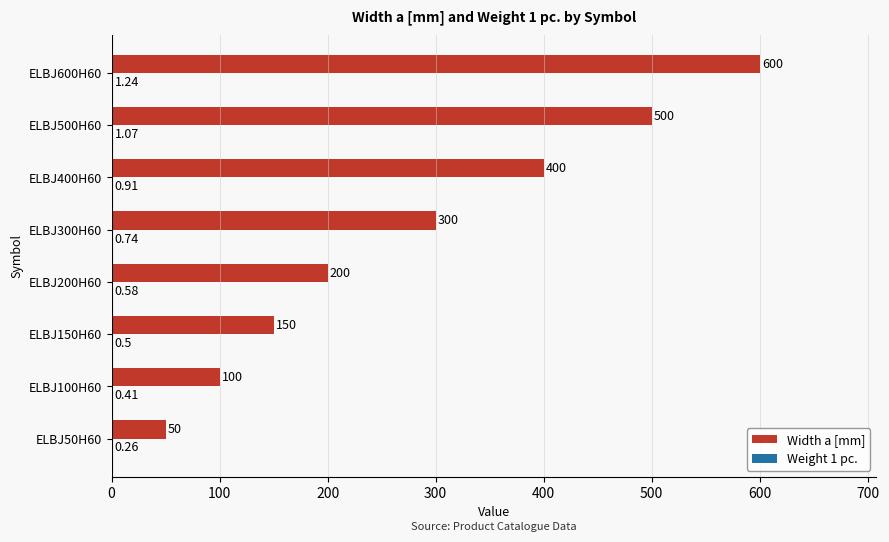

What is the sum of all Width a [mm] values?

2300.0